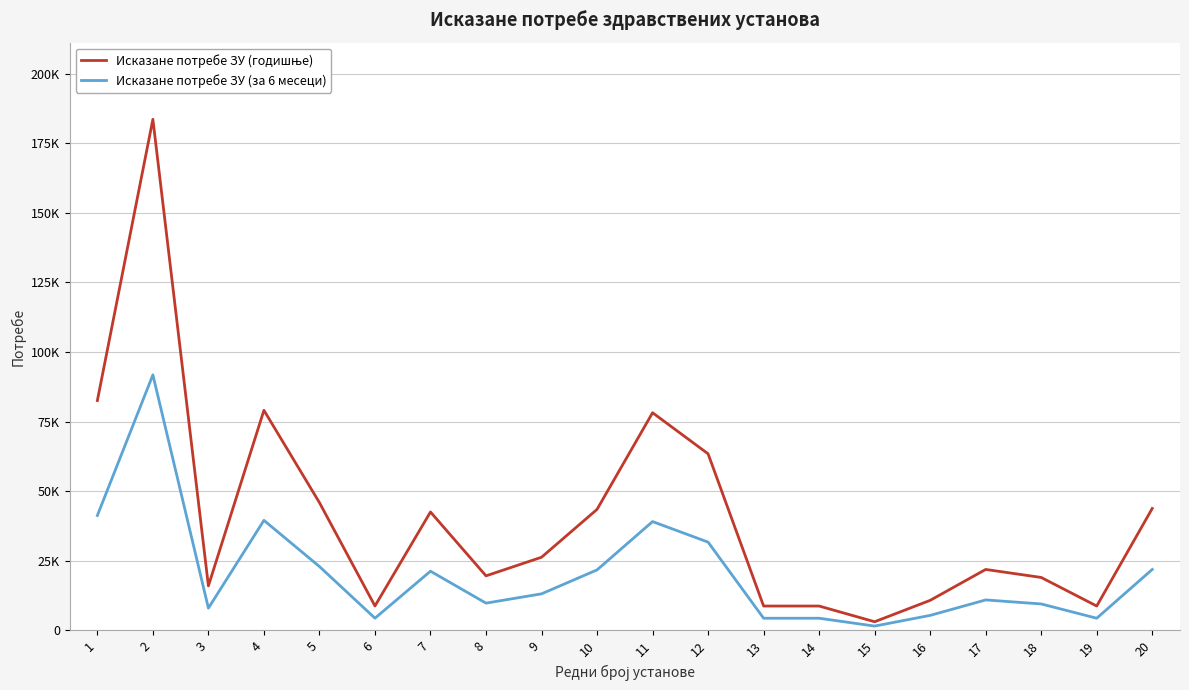

Which series has the largest total across all categories?

Исказане потребе ЗУ (годишње)